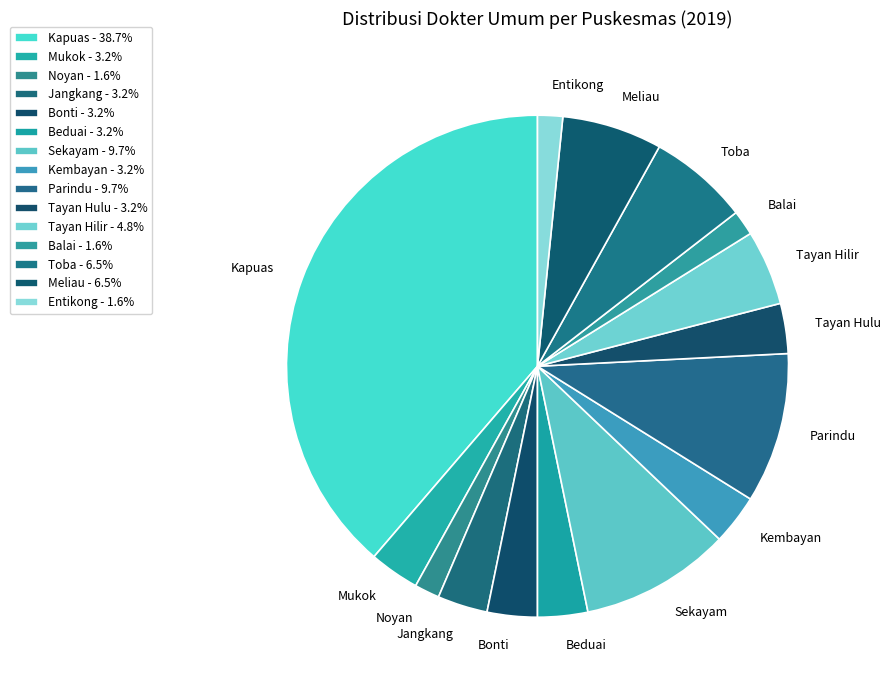

How many slices are in this pie chart?

15